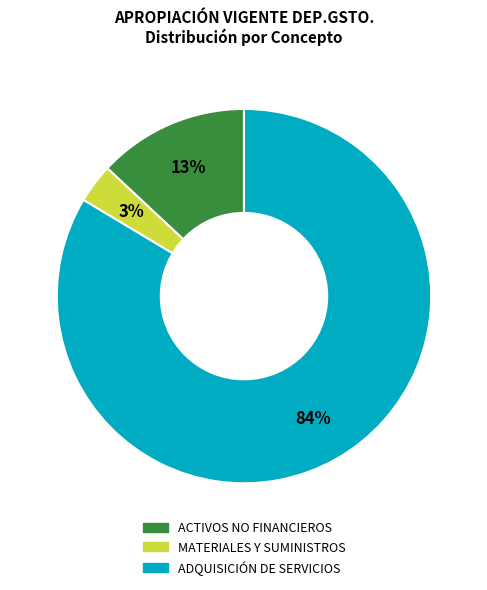

Does any single category account for the majority?

Yes